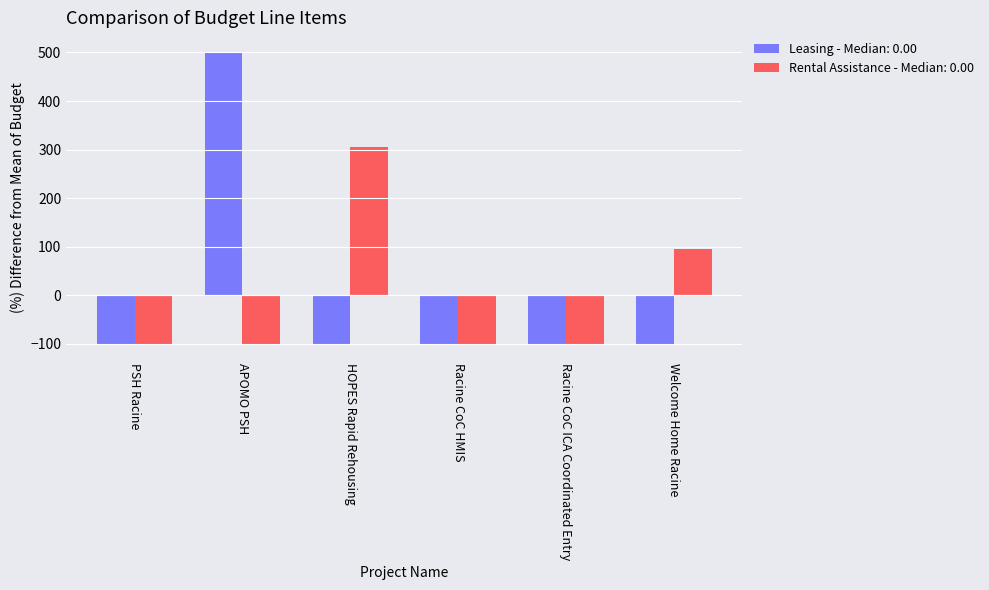

What are all the series names shown in the legend?

Leasing - Median: 0.00, Rental Assistance - Median: 0.00